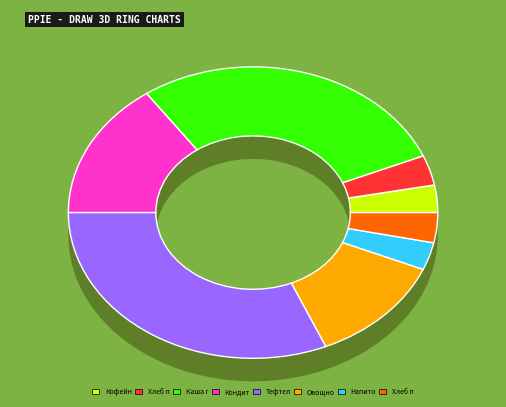

To the nearest percent, what portion does Хлеб пшеничный (обед) represent?

3%